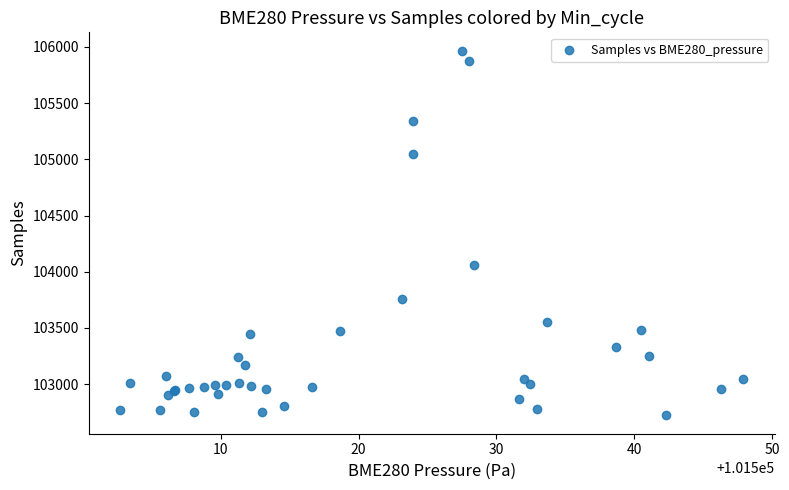

What Y value in the scatter plot is closest to 104344?

104056